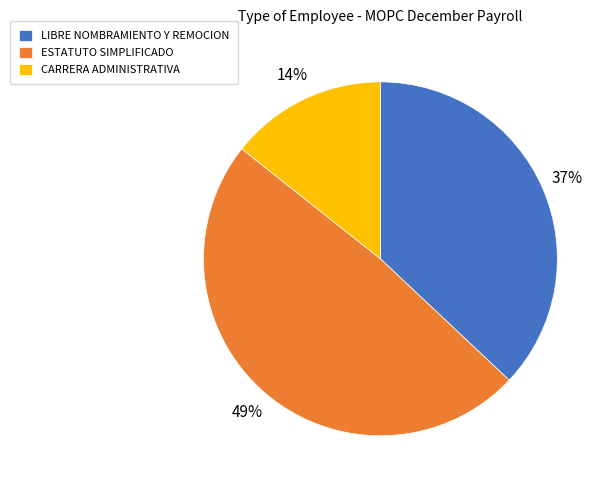

Which category has the biggest portion of the pie?

ESTATUTO SIMPLIFICADO